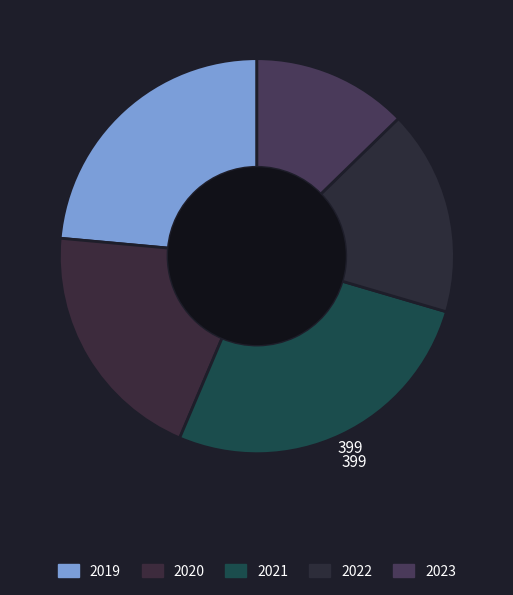

Combined, do 2021 and 2023 account for over 50%?

No